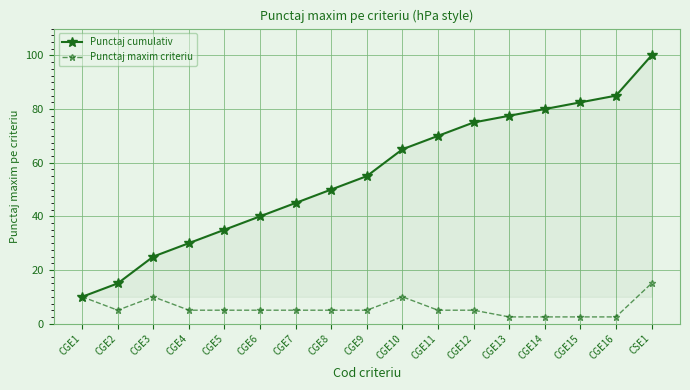

What is the approximate value of Punctaj maxim criteriu at CGE13?

2.5